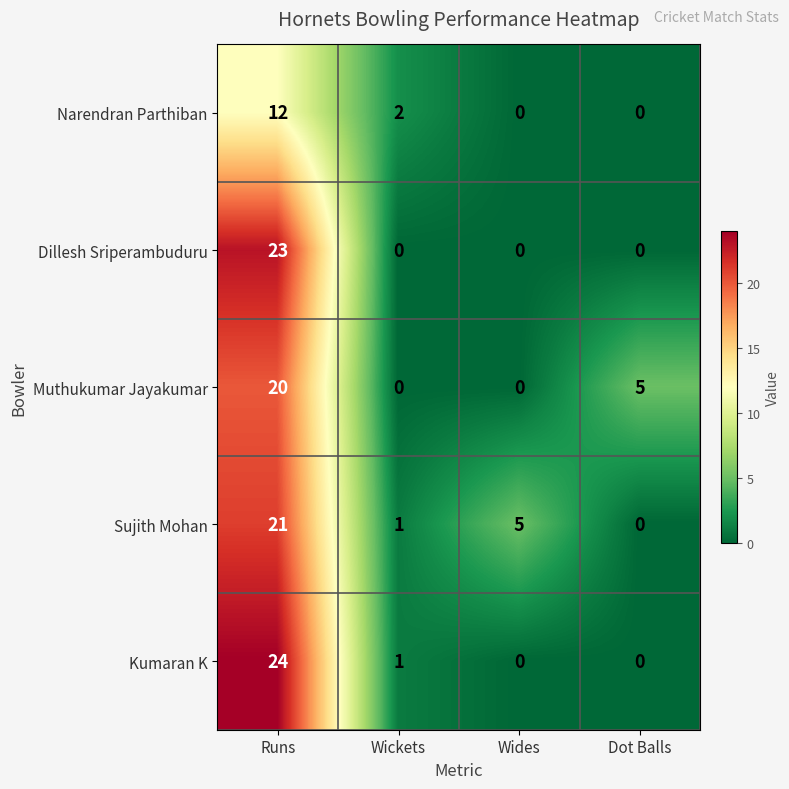

Between Wickets and Dot Balls, which series saw the biggest shift?

Muthukumar Jayakumar